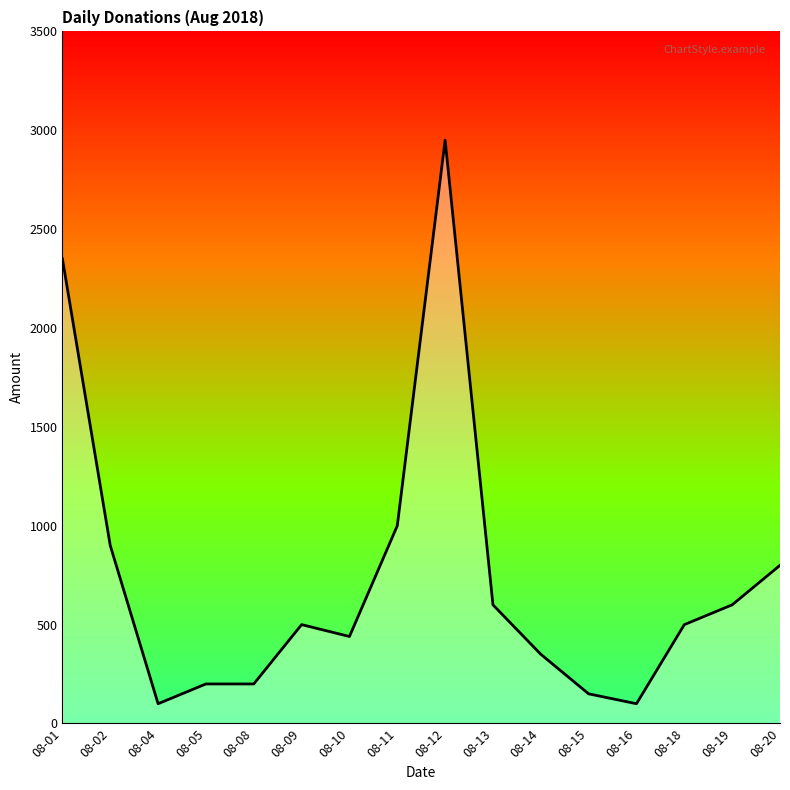

Does the chart have visible grid lines?

No